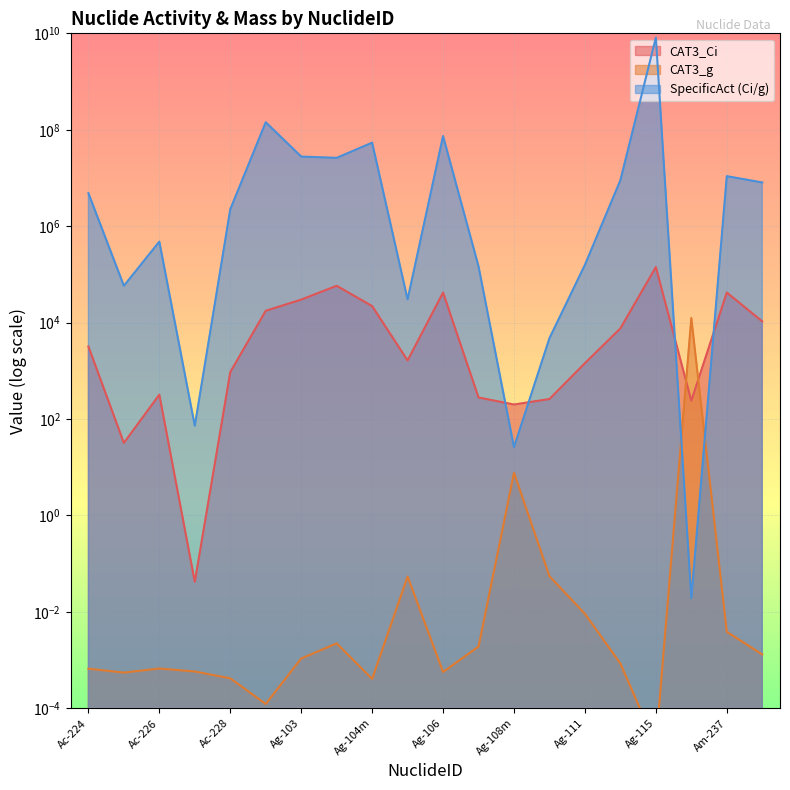

At which category does SpecificAct (Ci/g) reach its first local valley?

Ac-225